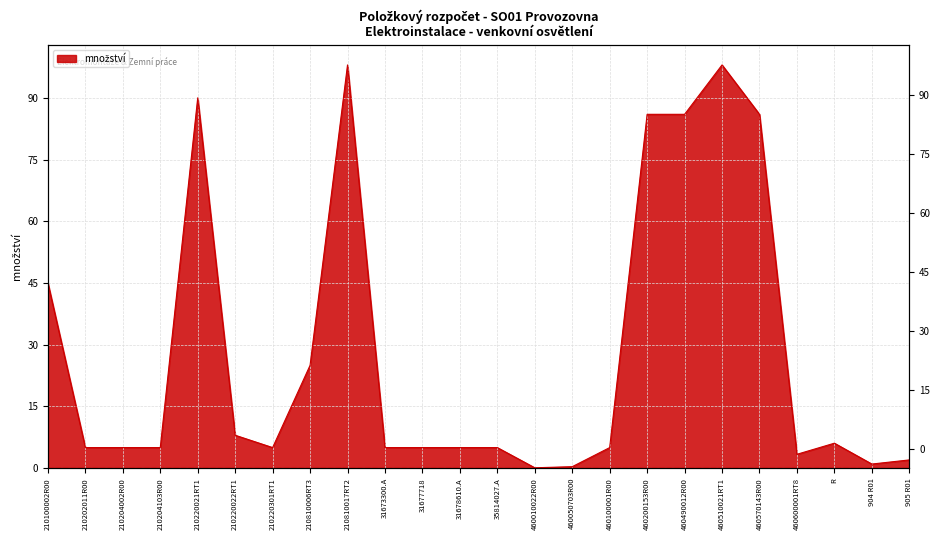

What is the ratio of the value at 210220022RT1 to the value at R?

1.3